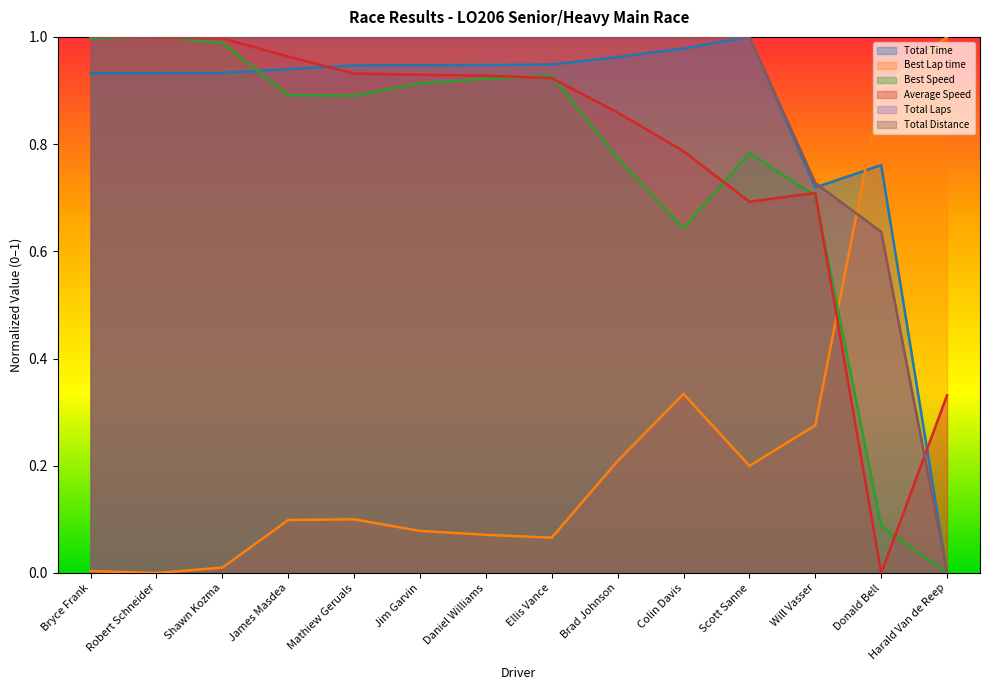

Between Shawn Kozma and Mathiew Geruals, which is larger?

Mathiew Geruals